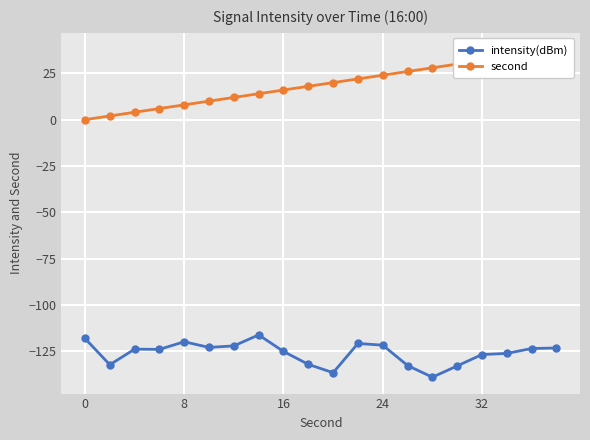

The value of intensity(dBm) at 0 is -27.9. True or false?

False